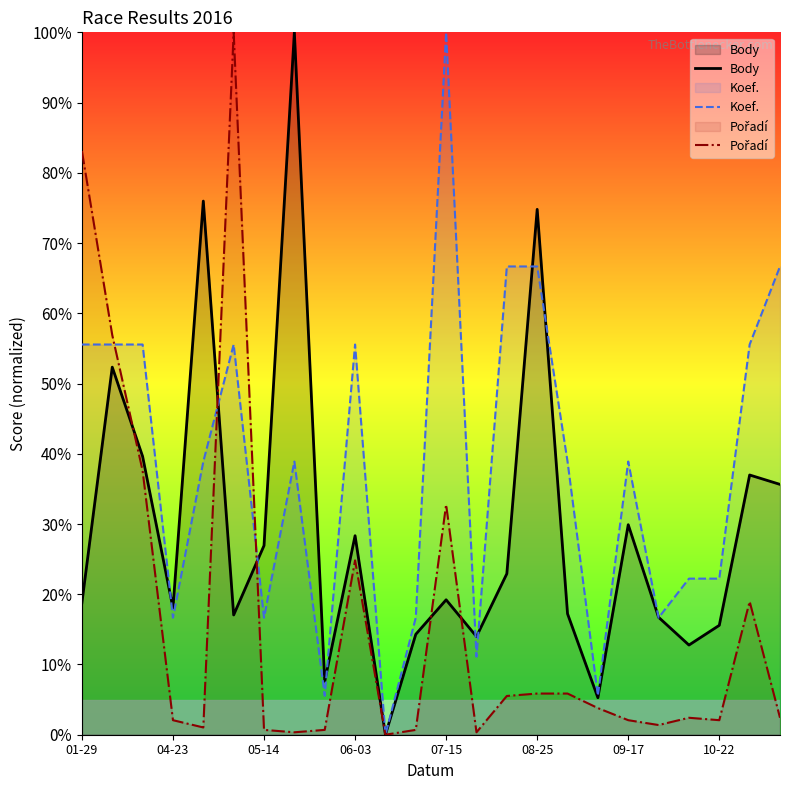

What are all the series names shown in the legend?

Body, Koef., Pořadí